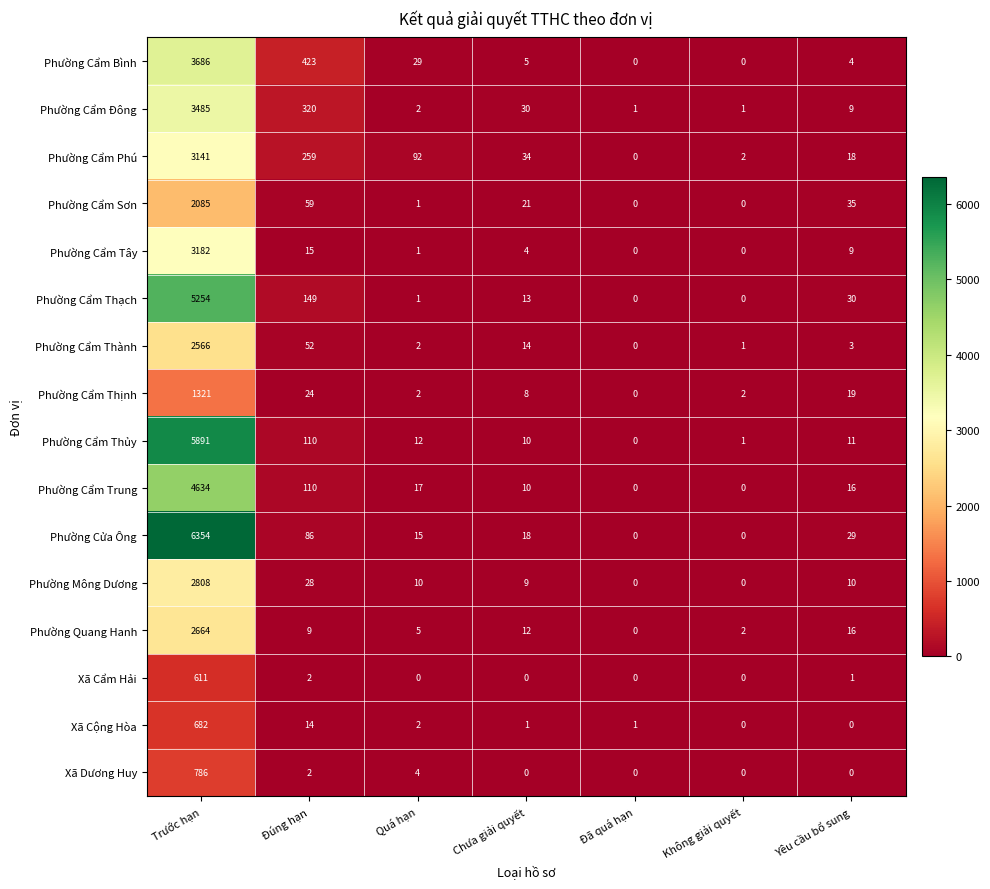

What is the maximum value shown in the chart?

6354